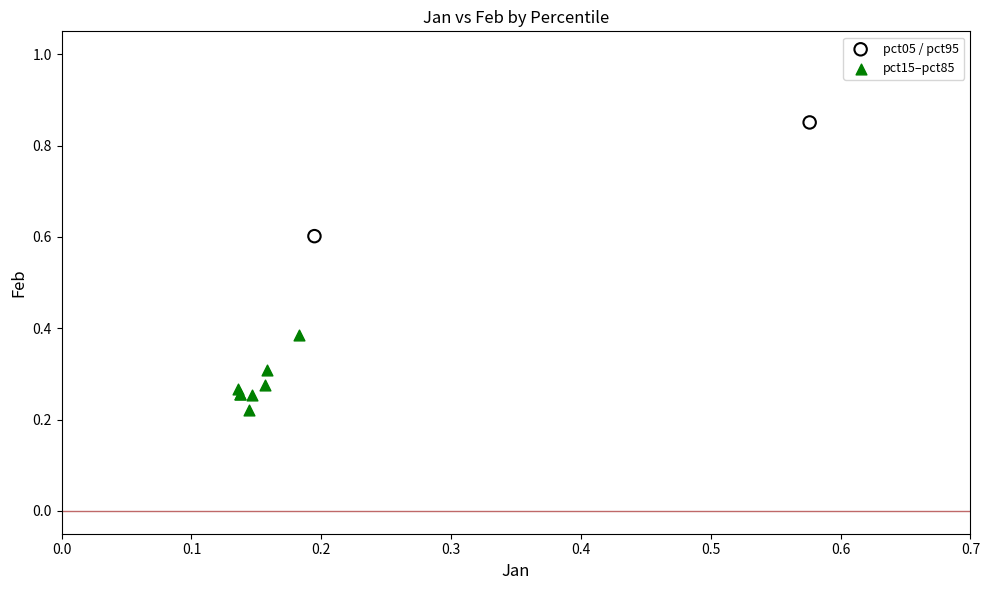

Which series reaches the maximum Y coordinate?

pct05 / pct95